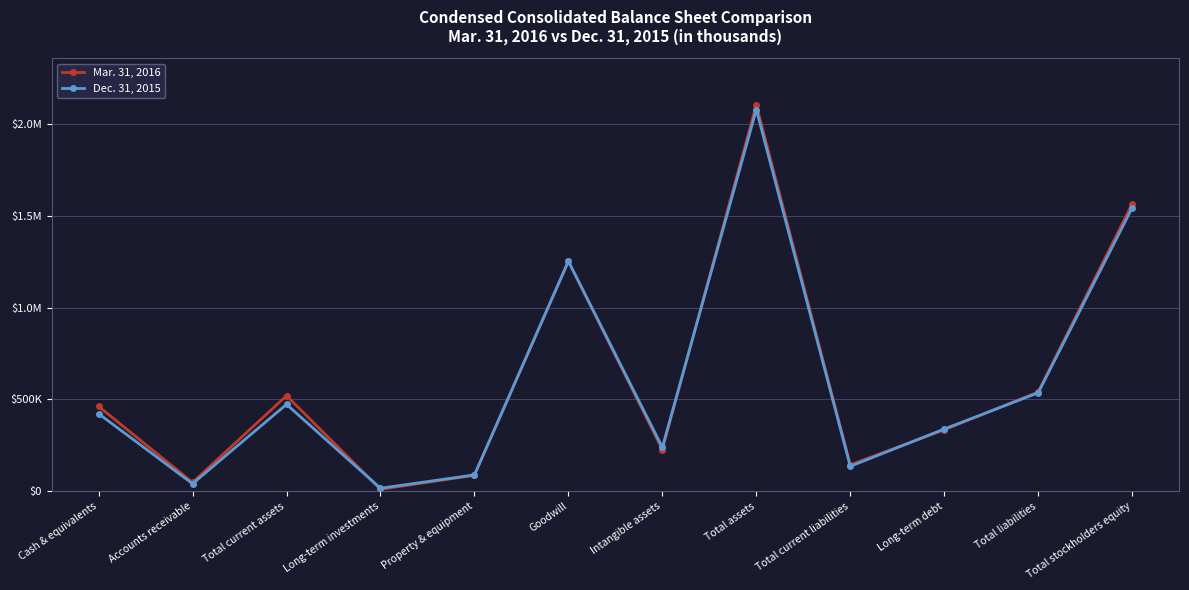

Reading right to left, list all the values displayed in this chart.

Mar. 31, 2016: Total stockholders equity=1565476	Total liabilities=540537	Long-term debt=334146	Total current liabilities=143342	Total assets=2106013	Intangible assets=226392	Goodwill=1252484	Property & equipment=85962	Long-term investments=9944	Total current assets=519937	Accounts receivable=47315	Cash & equivalents=461720
Dec. 31, 2015: Total stockholders equity=1543780	Total liabilities=535791	Long-term debt=338366	Total current liabilities=135281	Total assets=2079571	Intangible assets=238318	Goodwill=1252945	Property & equipment=88311	Long-term investments=15507	Total current assets=472733	Accounts receivable=40276	Cash & equivalents=421818